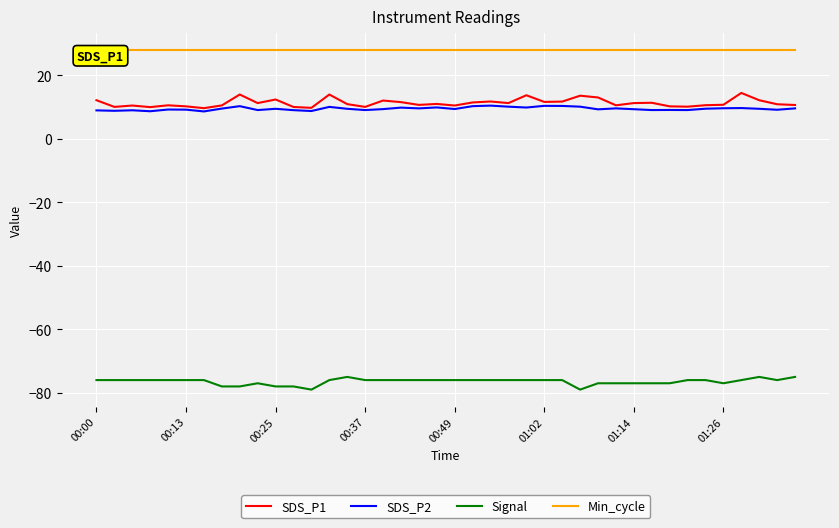

What is the highest value of the SDS_P2 series?

10.5